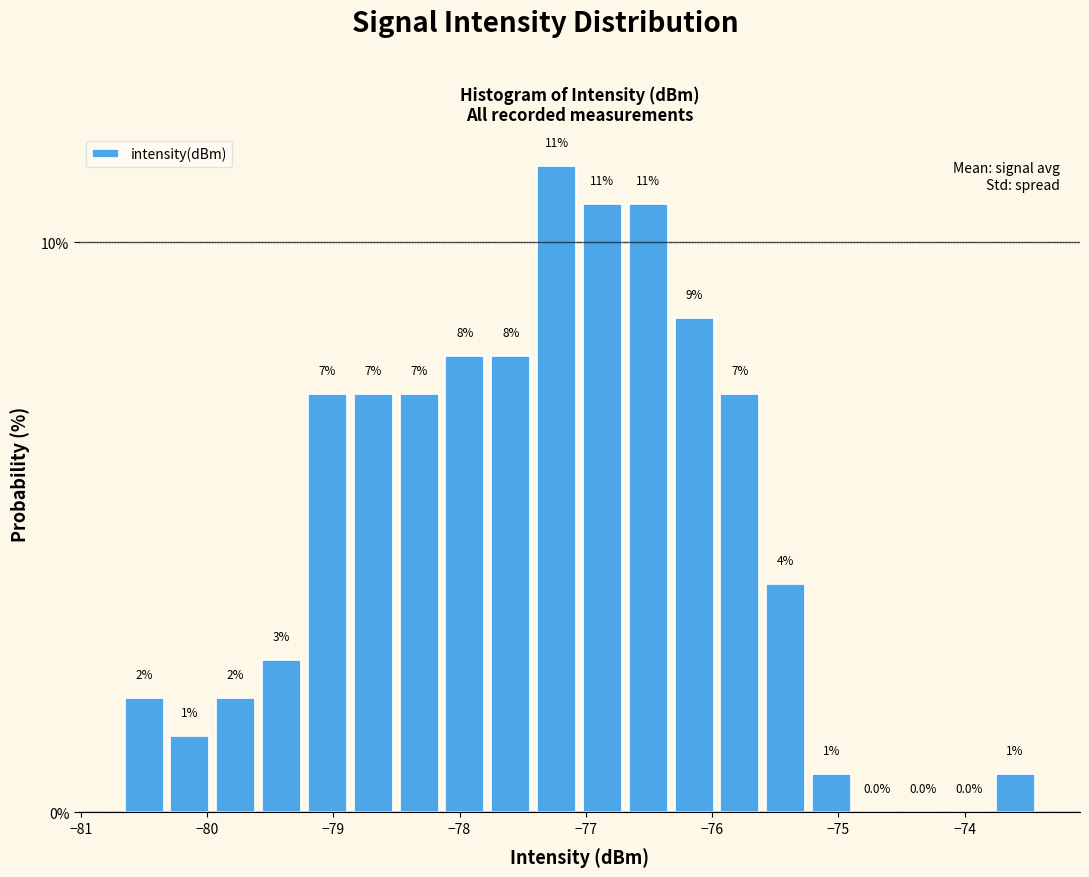

Read against the x-axis, roughly where is the centre of the tallest bar?

-77.2